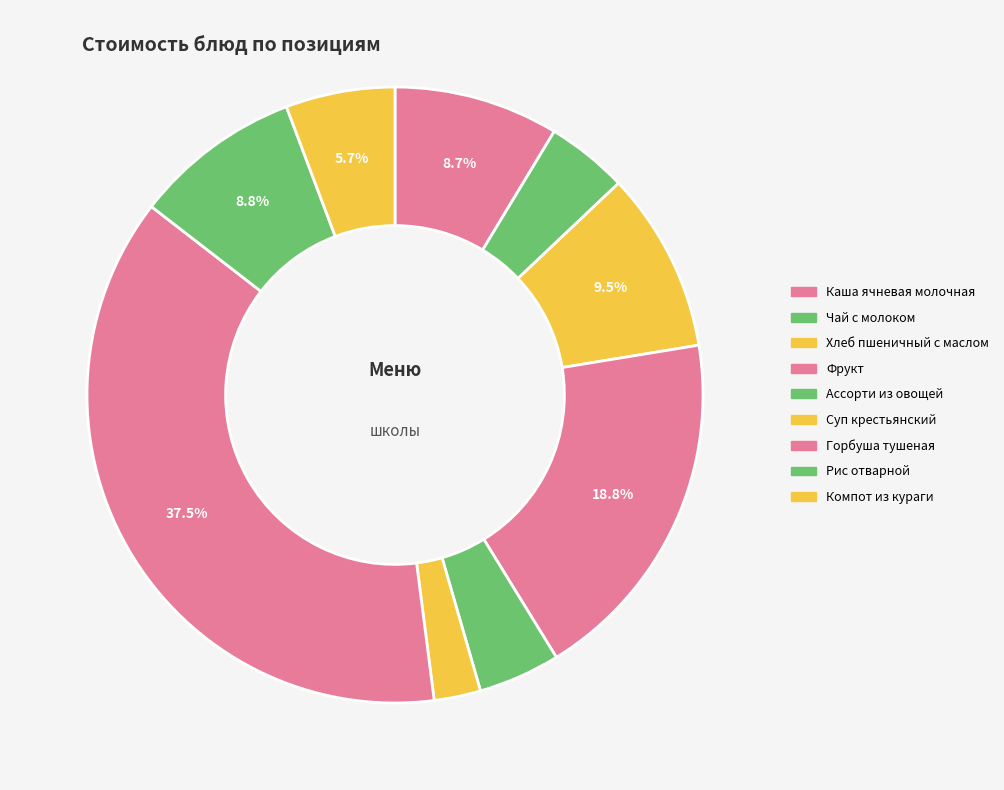

Which has a higher value, Каша ячневая молочная or Суп крестьянский?

Каша ячневая молочная